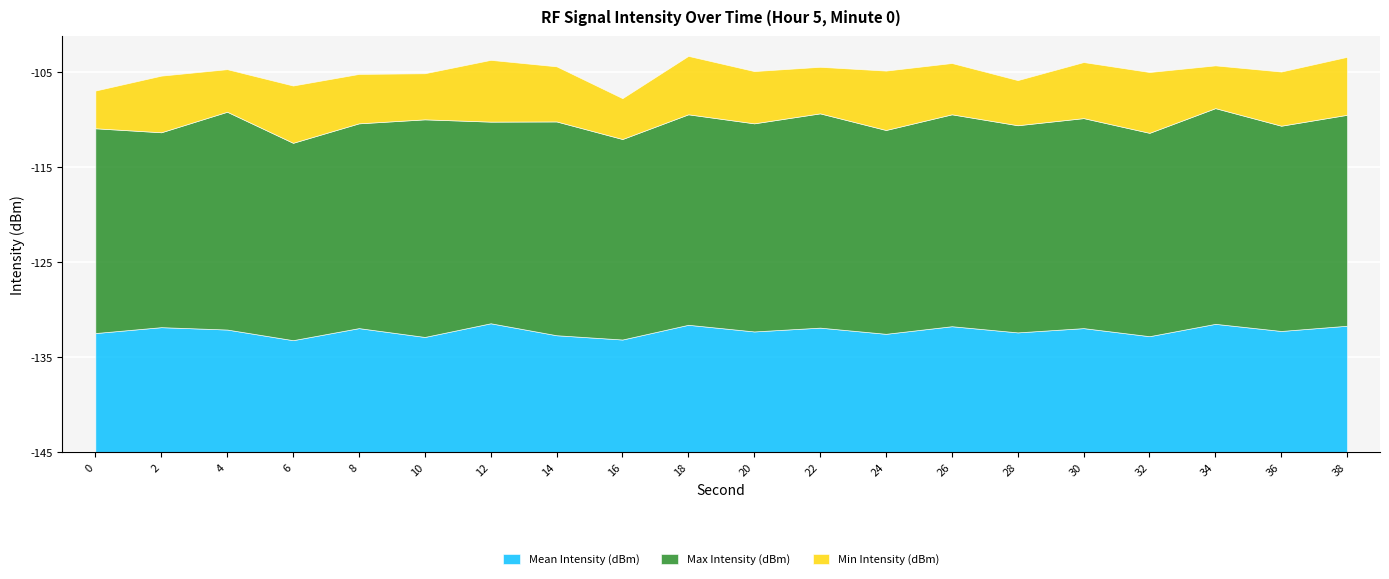

What are all the series names shown in the legend?

Mean Intensity (dBm), Max Intensity (dBm), Min Intensity (dBm)